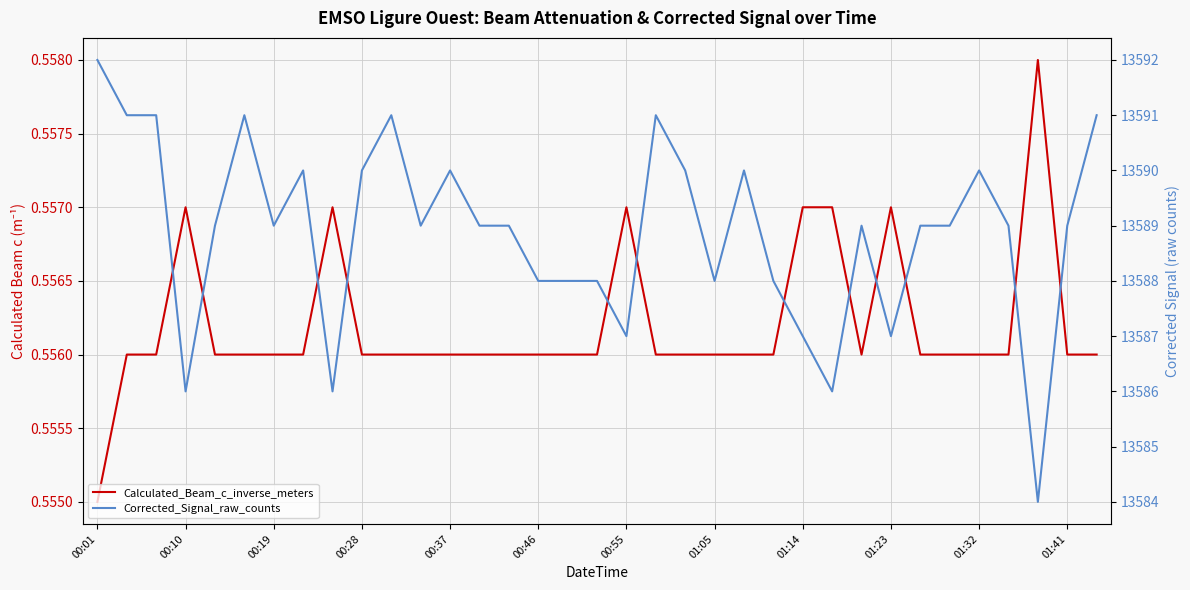

True or false: Calculated_Beam_c_inverse_meters and Corrected_Signal_raw_counts cross at least once.

False